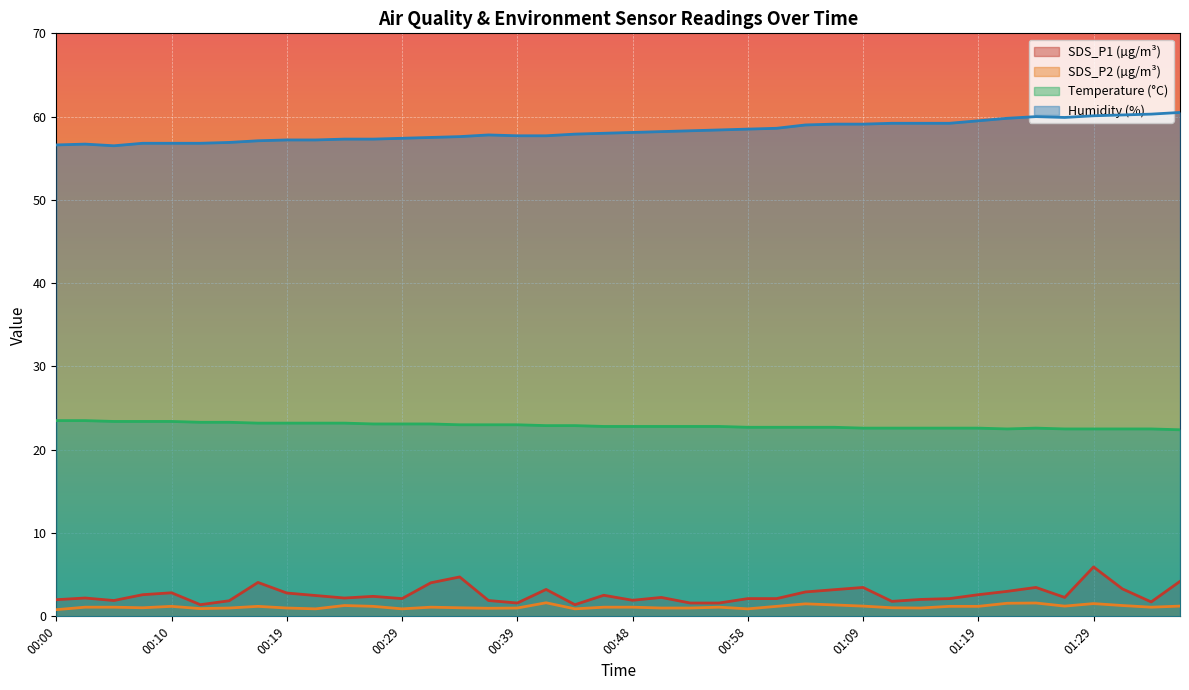

What is the sum of the Temp values at 00:39 and 01:32?

45.5